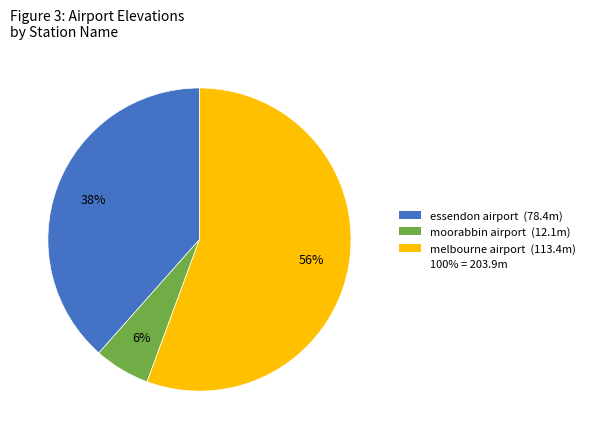

Does any single category account for the majority?

Yes